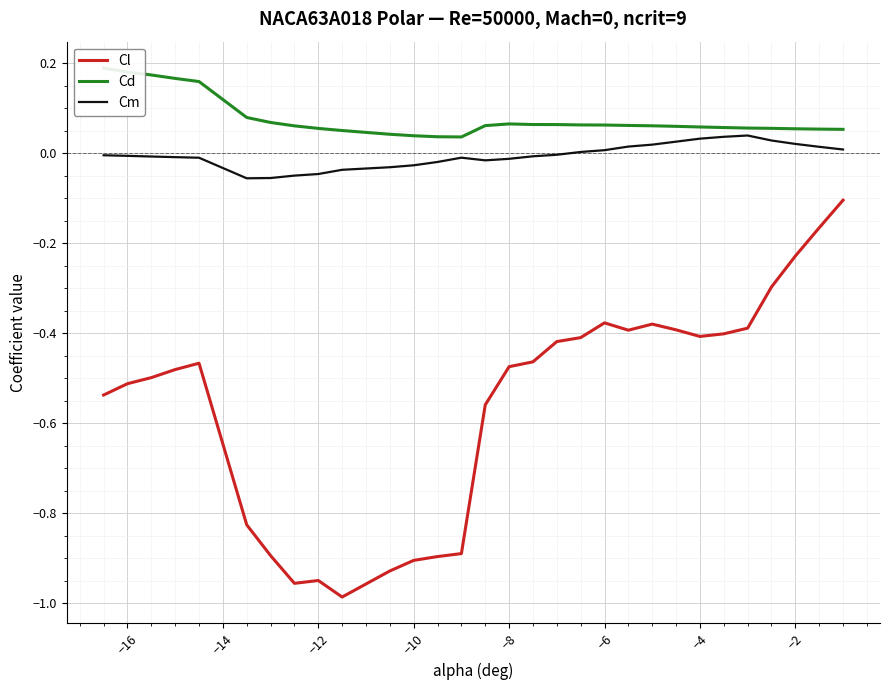

True or false: Cm and Cl cross at least once.

False